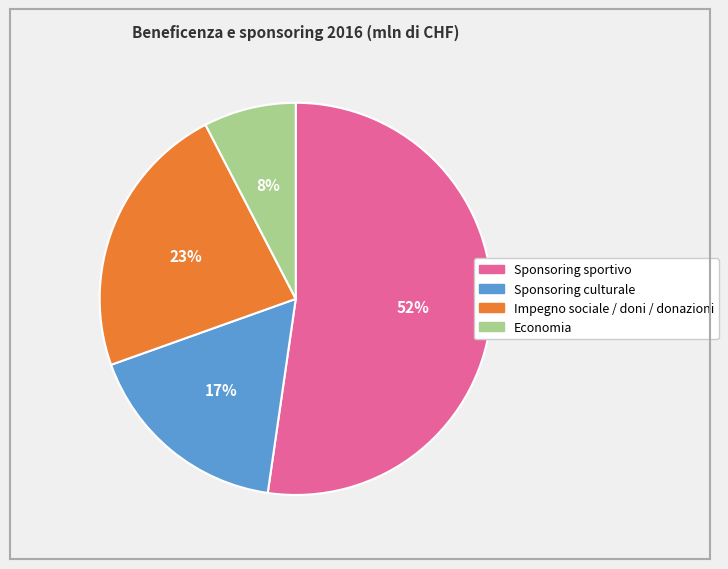

To the nearest percent, what is the difference between the Impegno sociale / doni / donazioni and Sponsoring sportivo slice percentages?

29%